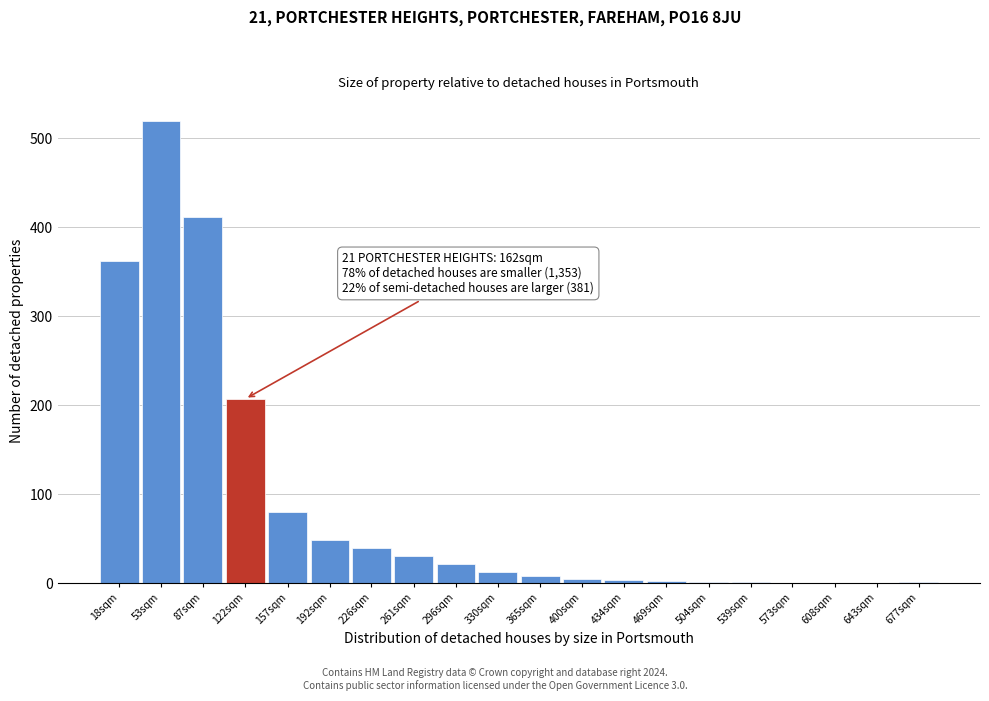

What is the change in value from 122sqm to 608sqm?

-207